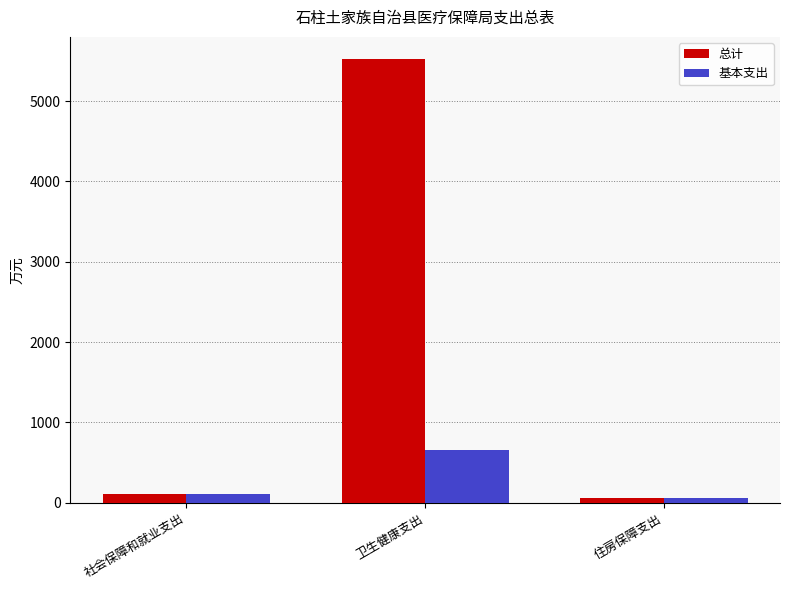

What is the greatest value displayed?

5523.8